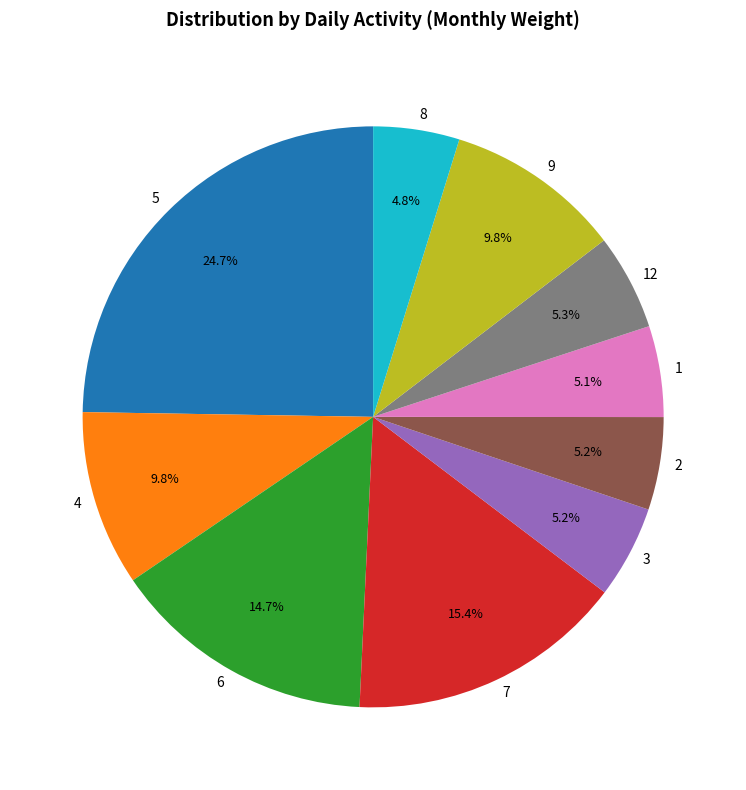

How many segments does this pie chart have?

10